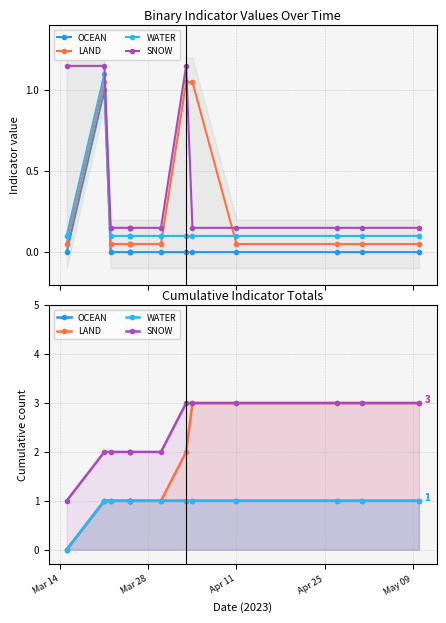

True or false: LAND has a value of 2 at 7.

True